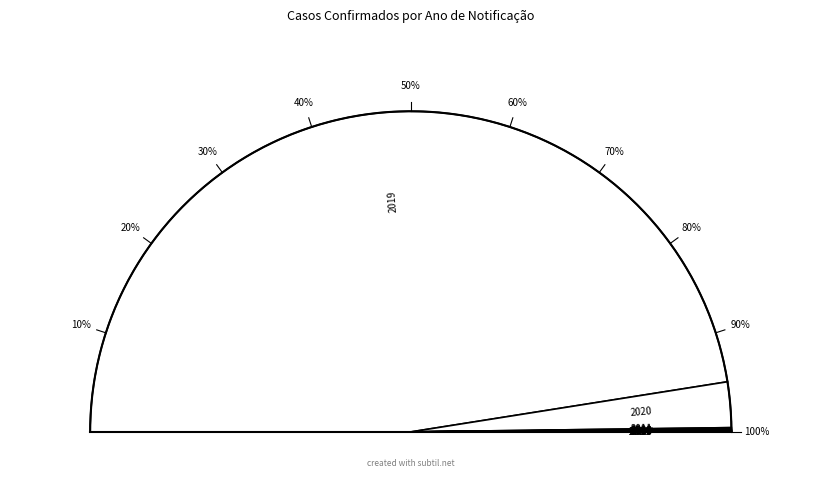

Is 2019 the majority of the pie?

Yes